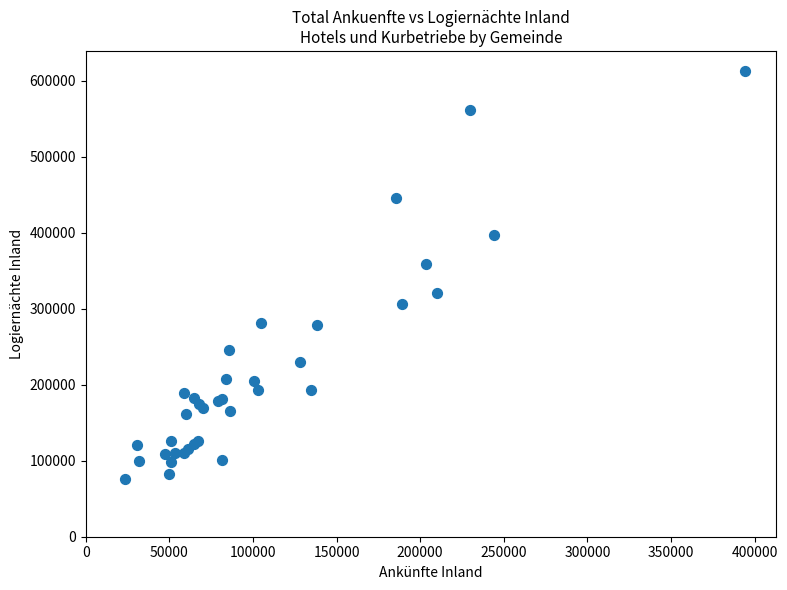

What Y value in the scatter plot is closest to 344194?

358923